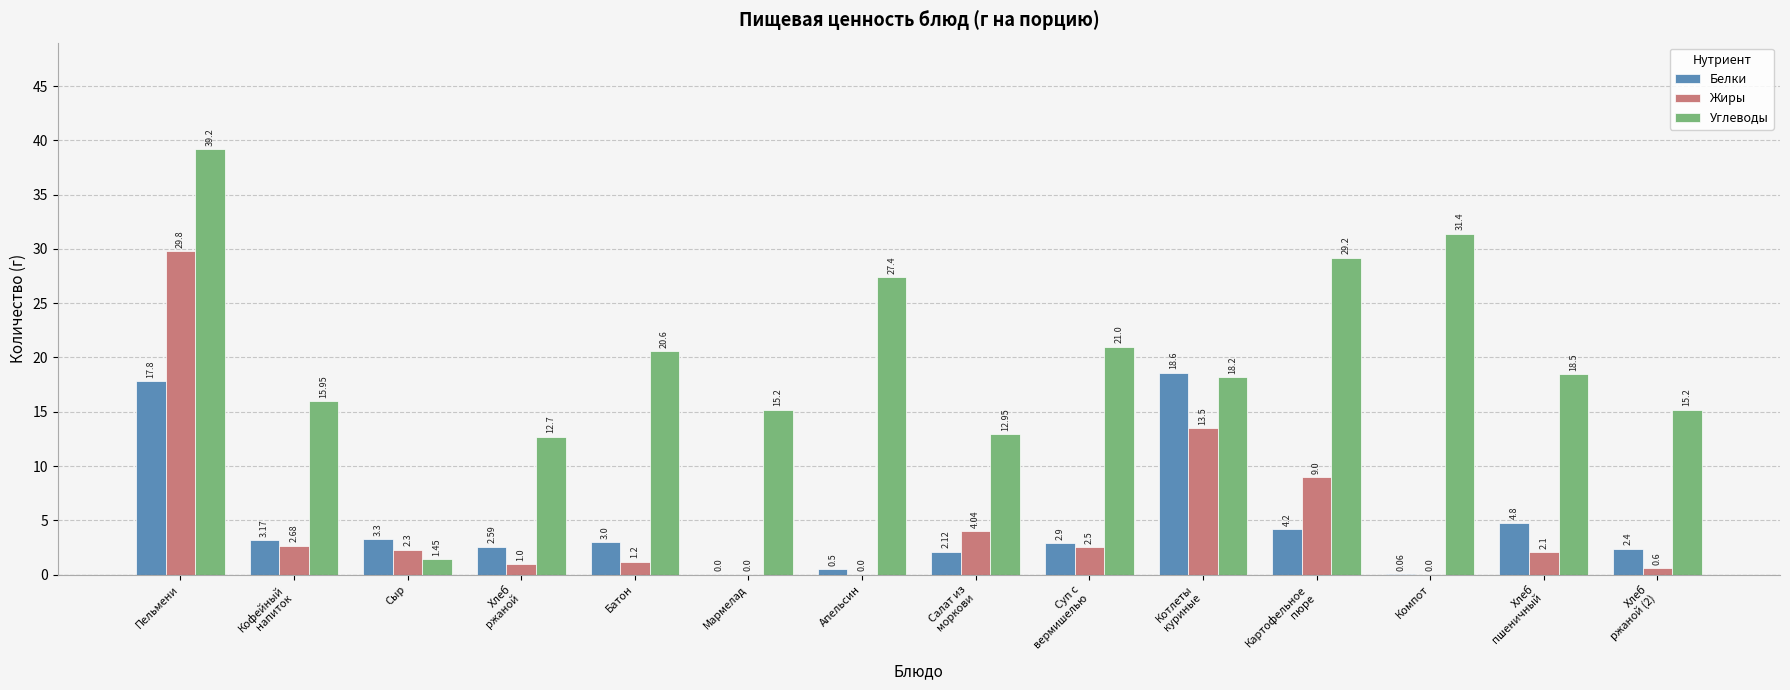

At which label is Углеводы closest to 20?

Батон